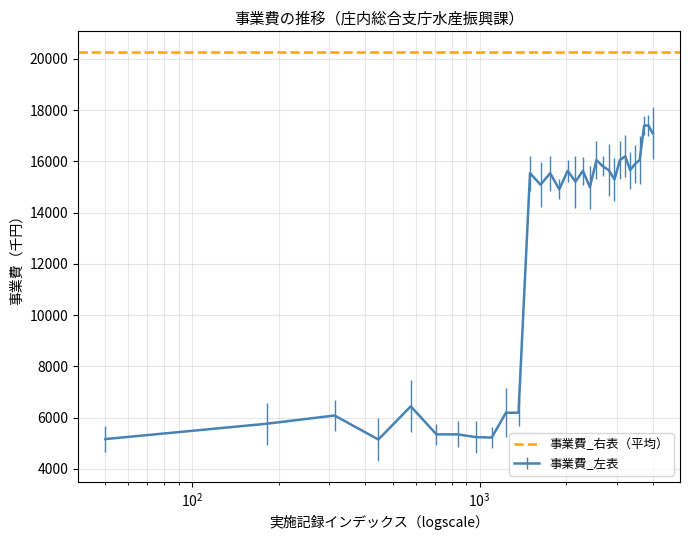

Reading right to left, transcribe all the data shown in this chart.

17100	17400	17400	16050	15900	15660	16200	16050	15300	15660	15810	16050	15000	15630	15210	15630	14910	15540	15090	15540	6192	6191	5223	5240	5347	5347	6442	5146	6083	5762	5164